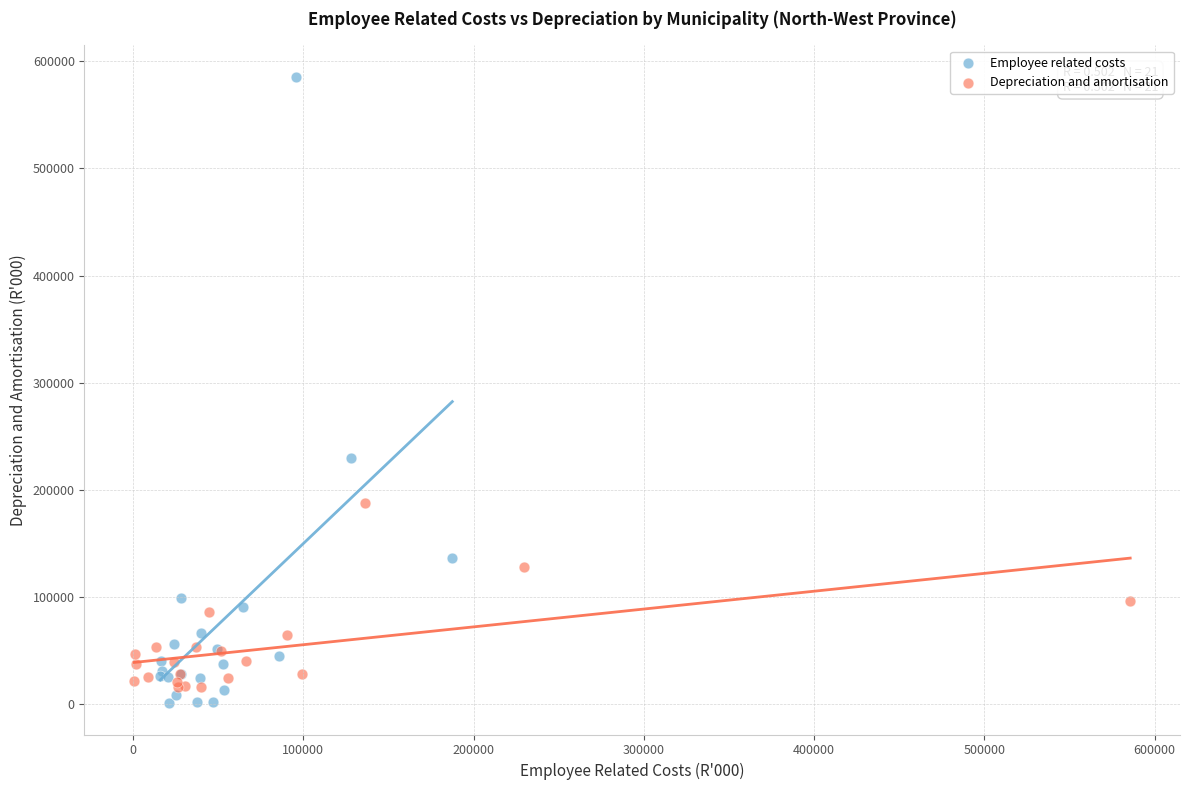

Which series has the widest spread of Y values?

Employee related costs